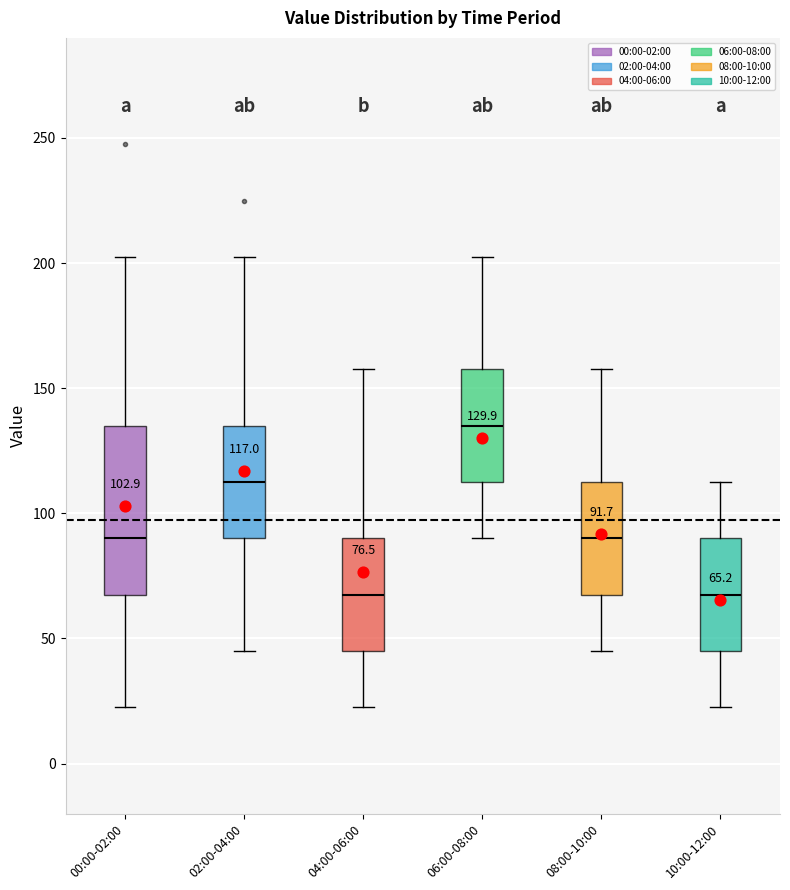

Which box is the tallest, from its lower edge to its upper edge?

00:00-02:00